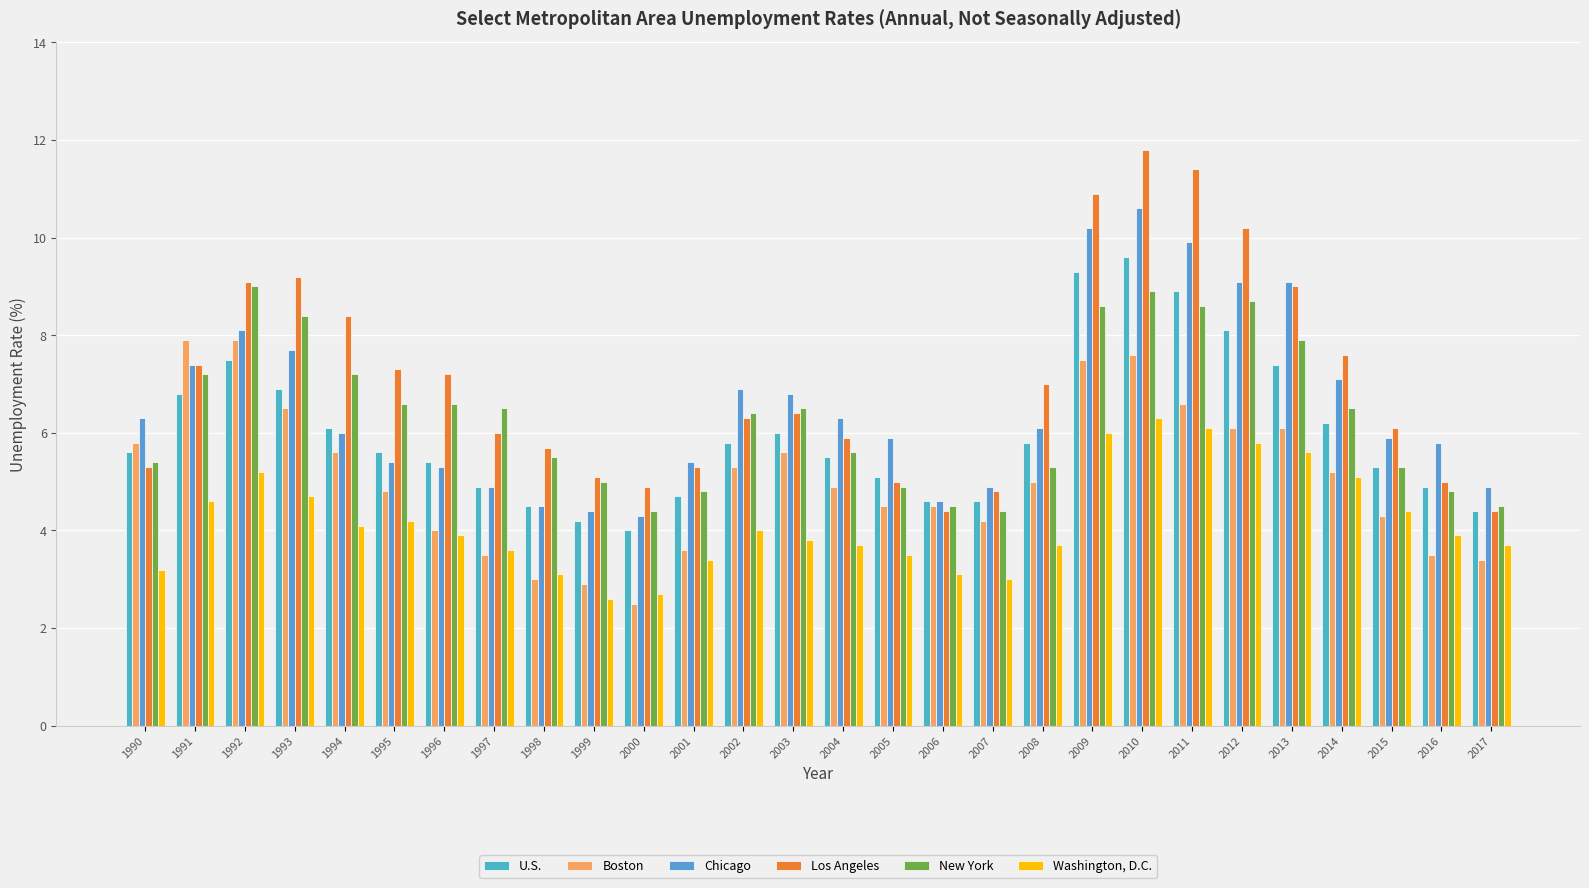

Is it true that Boston equals 4.5 at 2005?

True